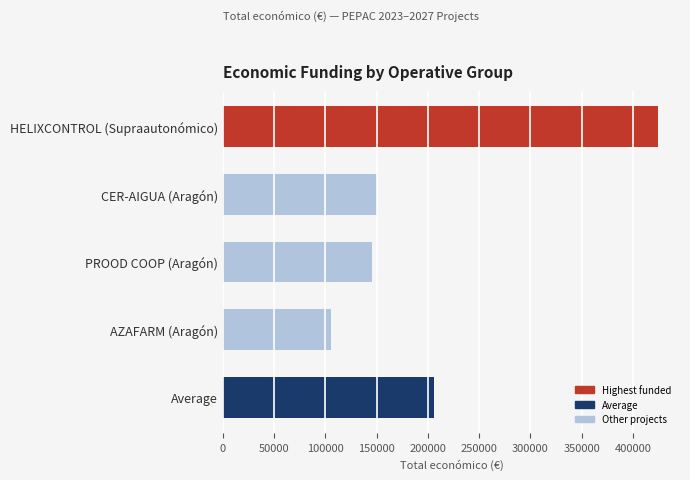

What is the difference between the maximum and second lowest values?

279720